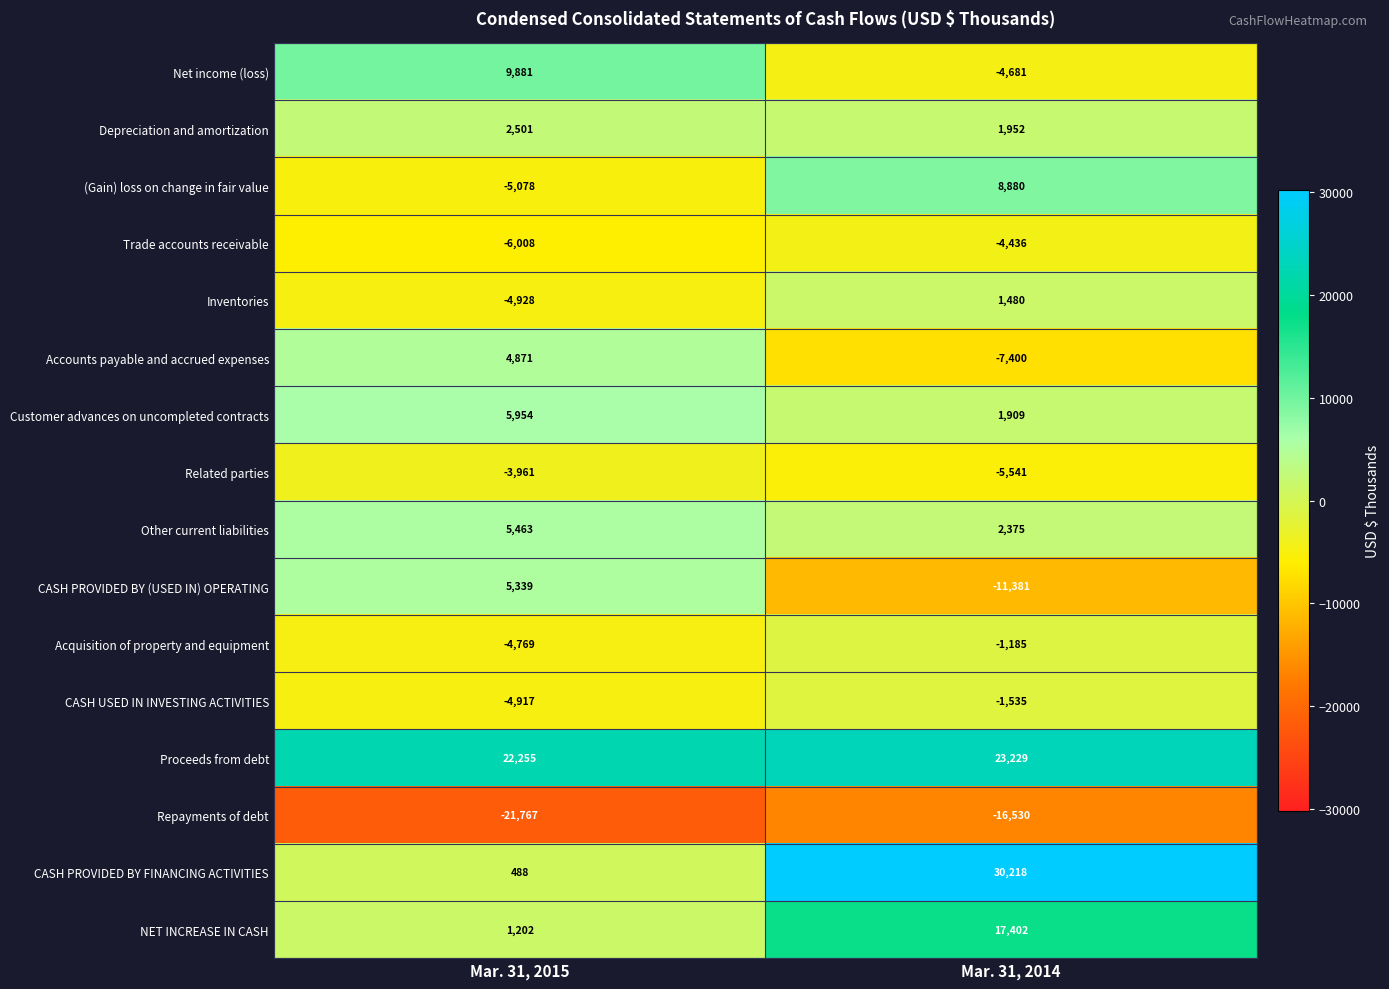

What is the difference between the highest and lowest values at Mar. 31, 2014?

46748